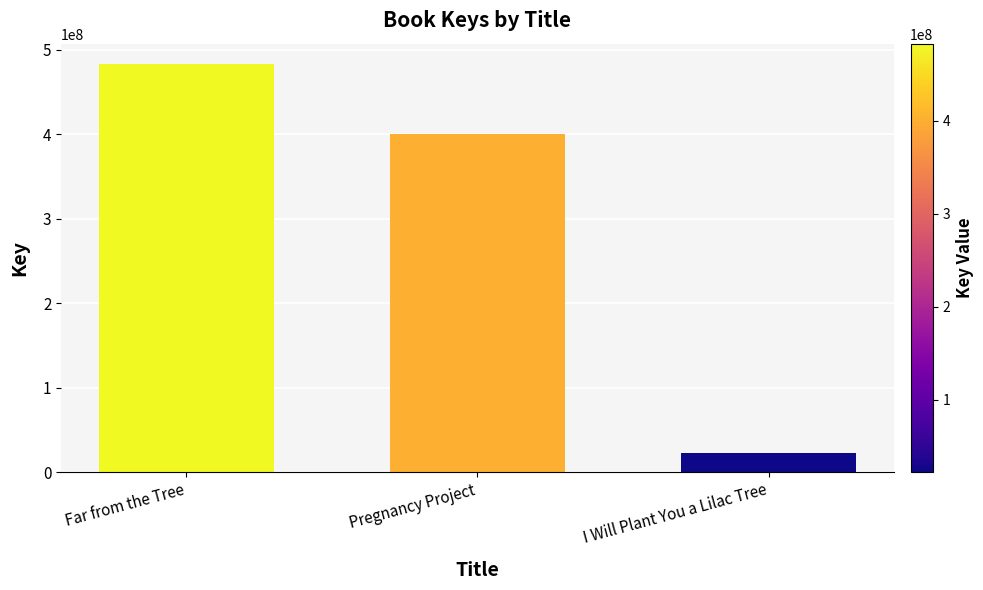

Reading left to right, transcribe all the data shown in this chart.

Far from the Tree=483175936	Pregnancy Project=400436271	I Will Plant You a Lilac Tree=22203270